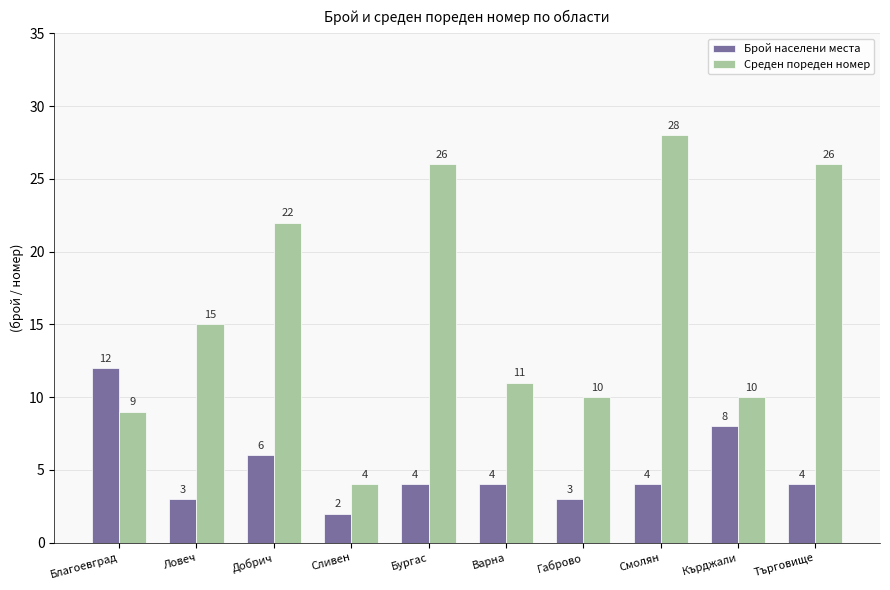

How many bars are there in total?

20